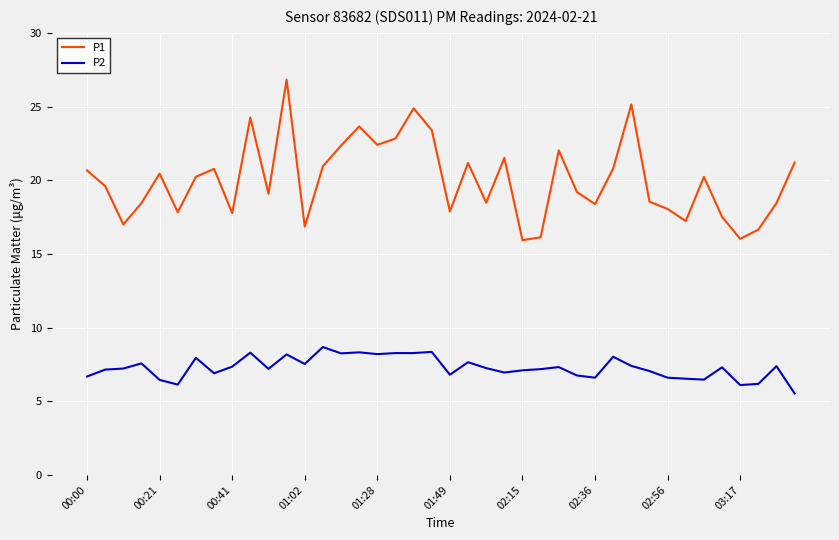

How many interior local valleys does the P1 series have?

12